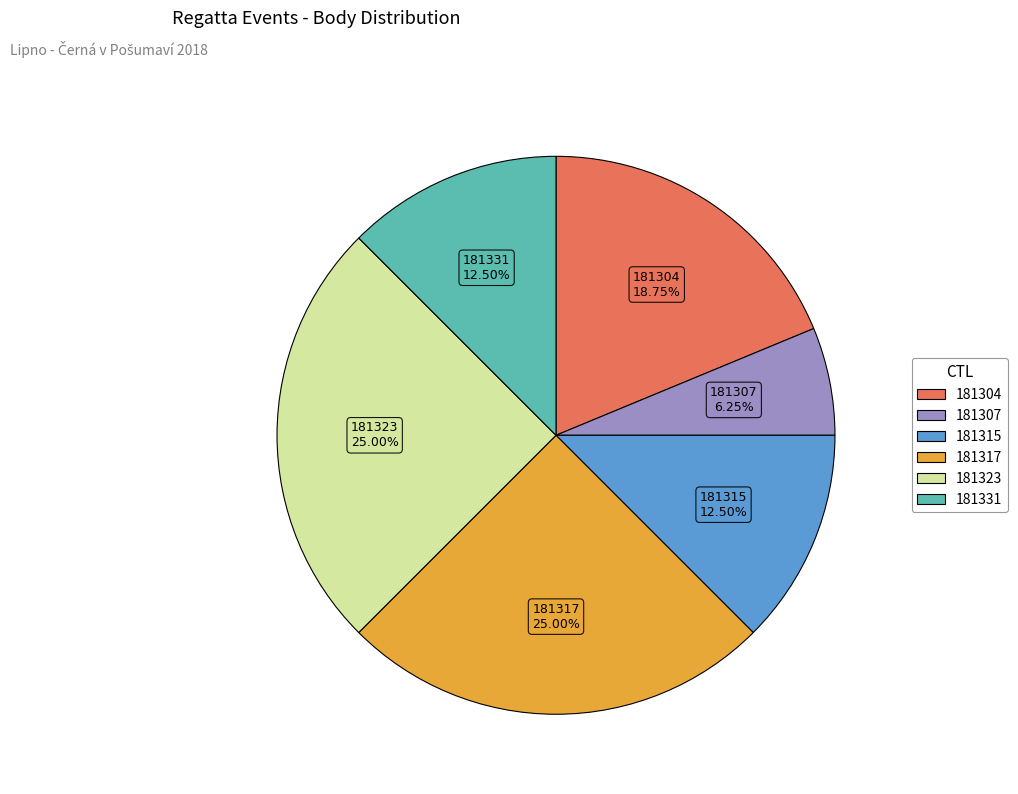

Does 181304 account for over 50% of the chart?

No